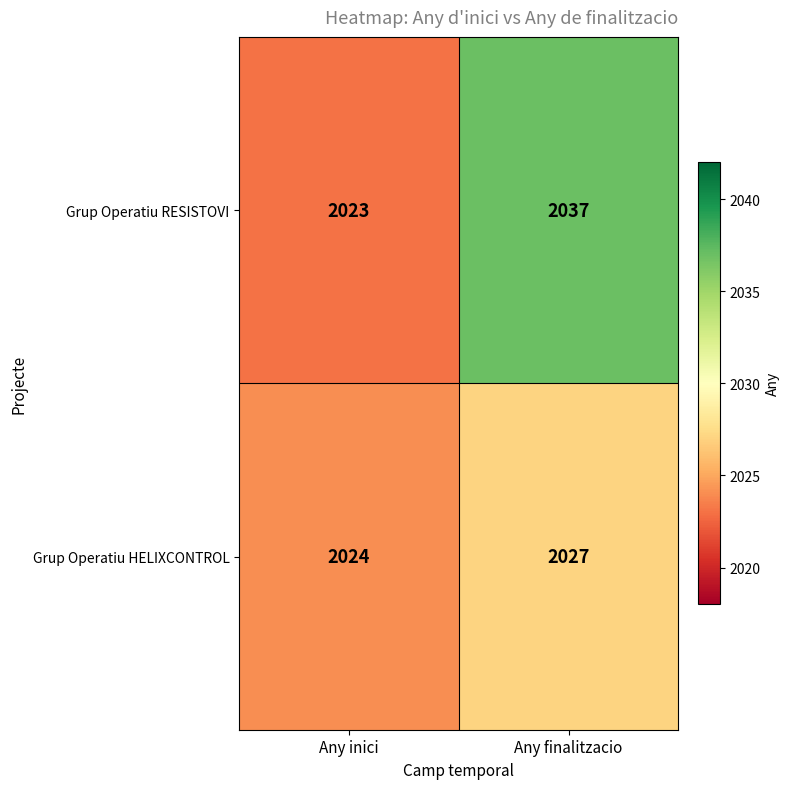

What is the sum of the Grup Operatiu HELIXCONTROL values at Any inici and Any finalitzacio?

4051